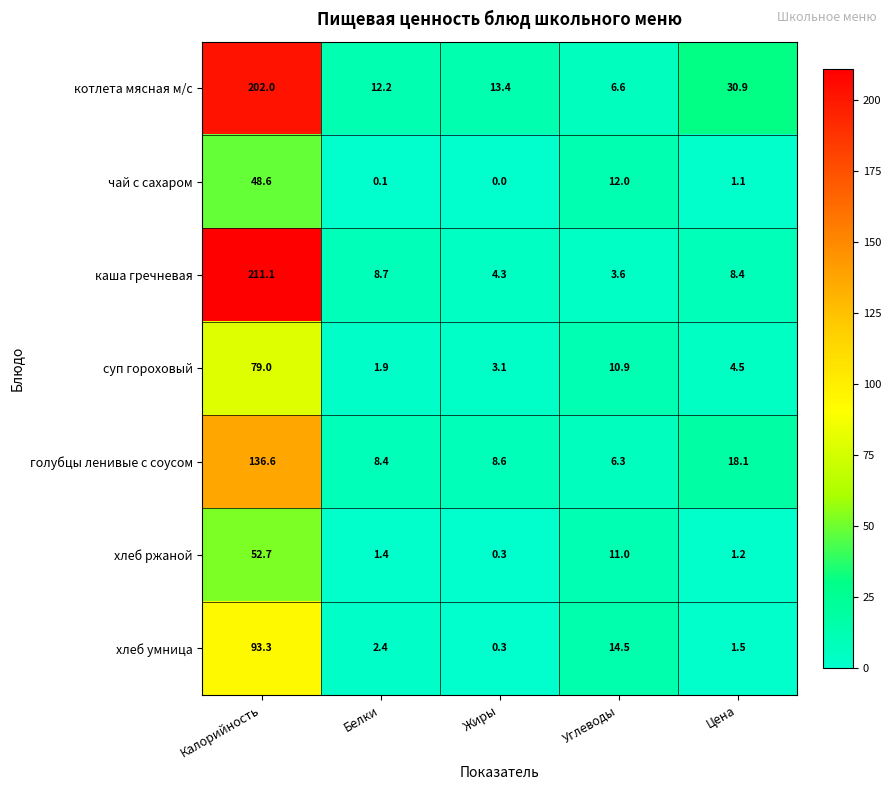

Is it true that хлеб умница equals 1.5 at Цена?

True